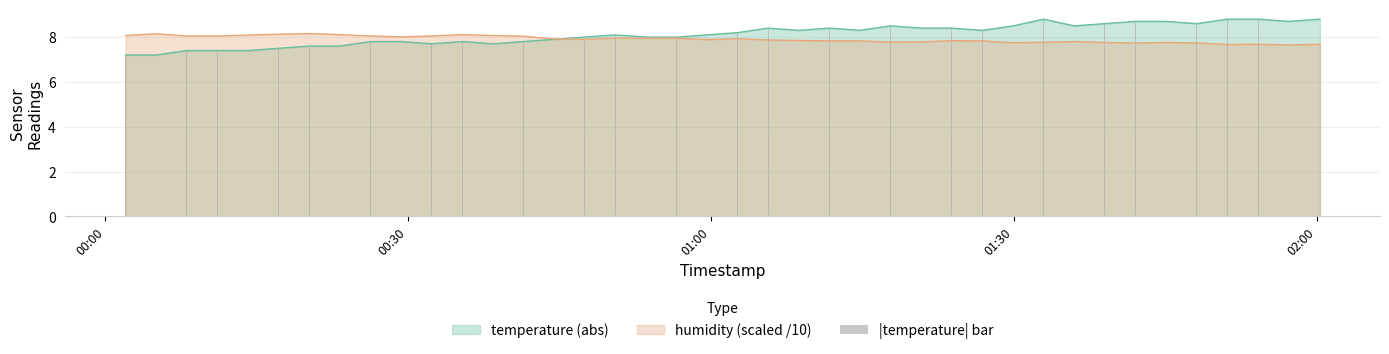

What is the value of the 10th bar from the left?

7.8